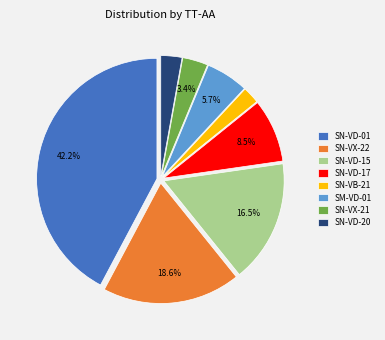

To the nearest percent, what portion does SN-VD-20 represent?

3%